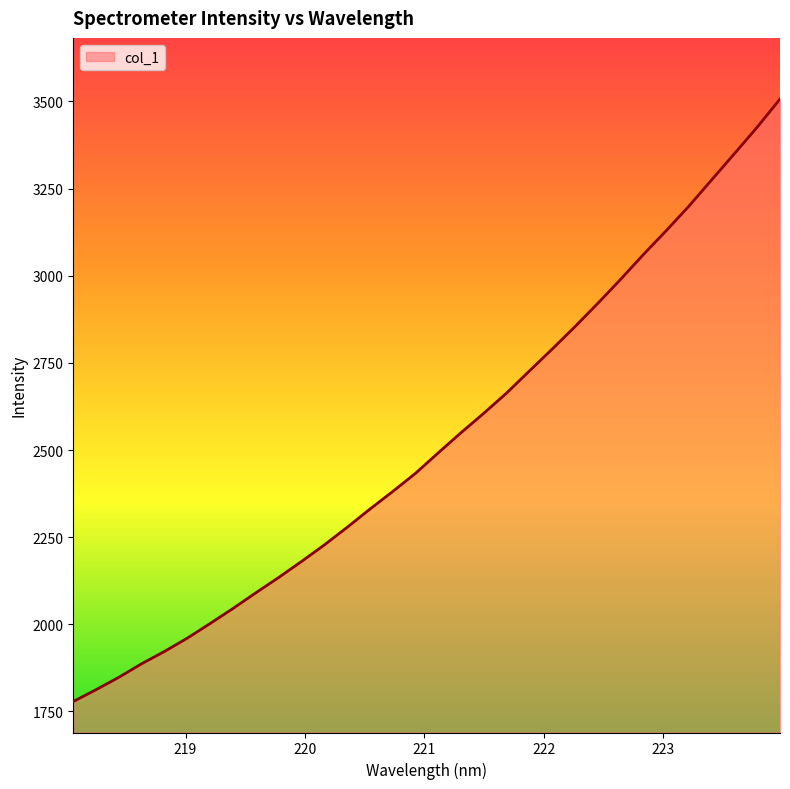

What is the difference between the maximum and minimum values?

1728.5